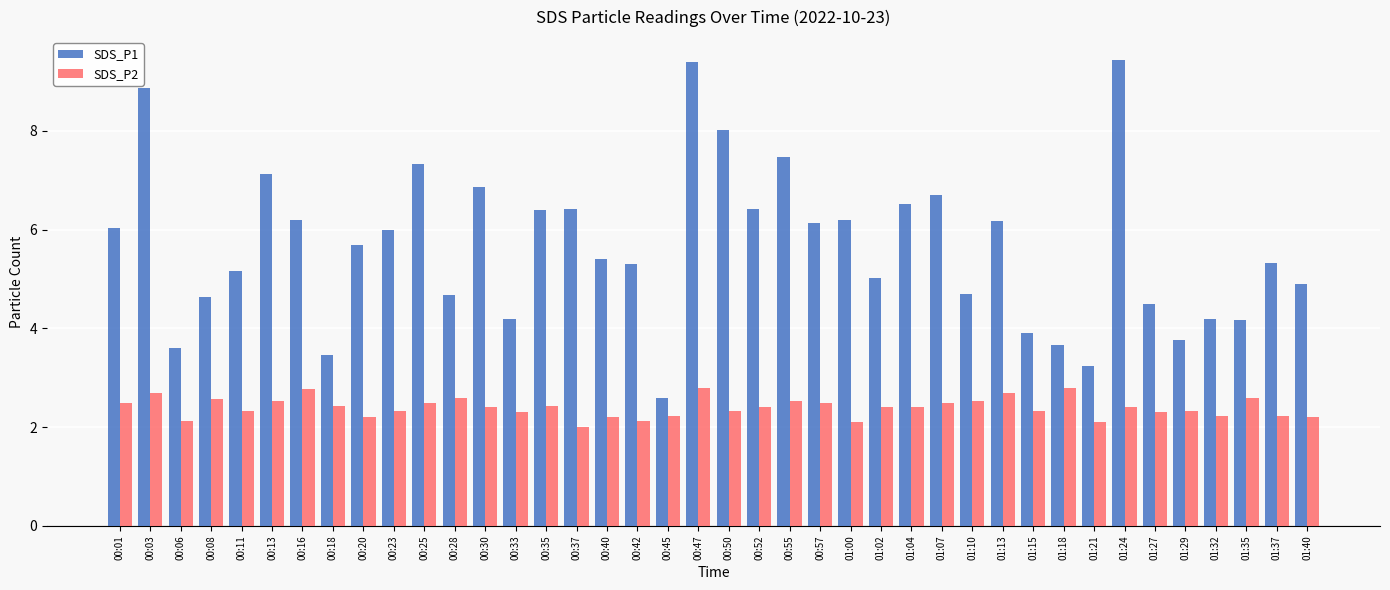

Which category has the lowest value in the SDS_P2 series?

00:37